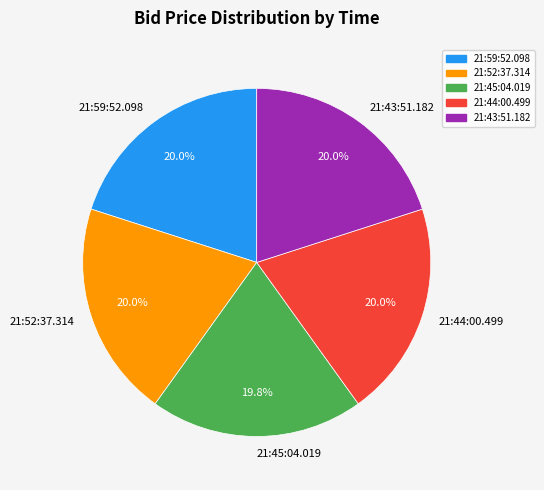

To the nearest percent, what is the combined percentage of 21:45:04.019 and 21:52:37.314?

40%